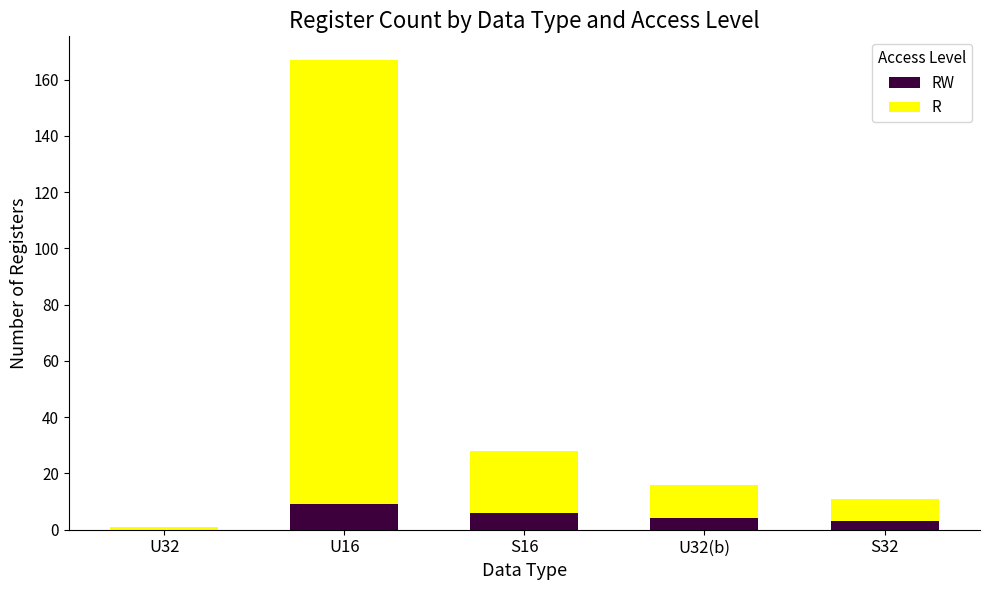

How many distinct data groups are displayed?

2